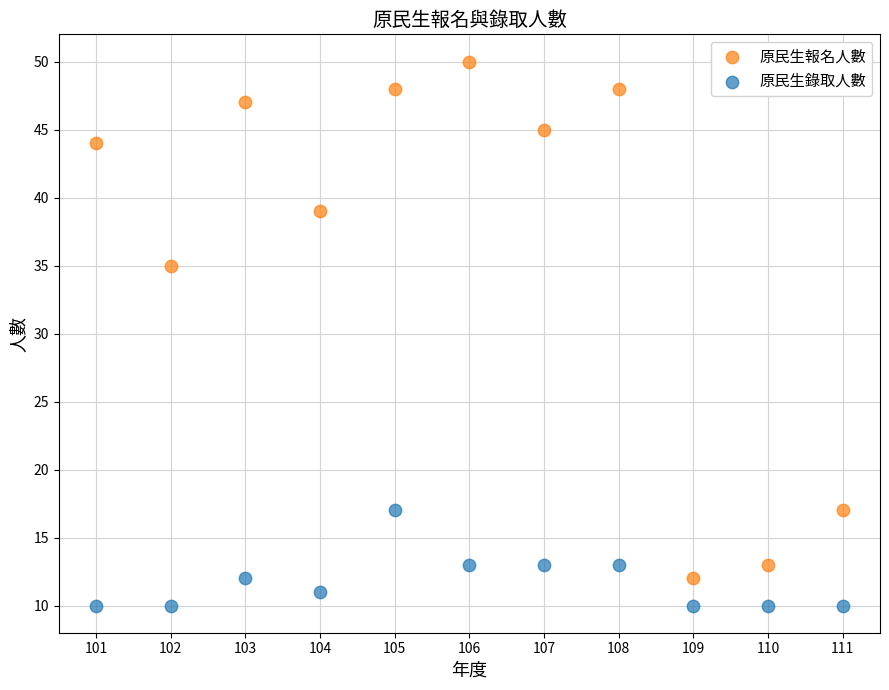

Which series contains the lowest Y value?

原民生錄取人數